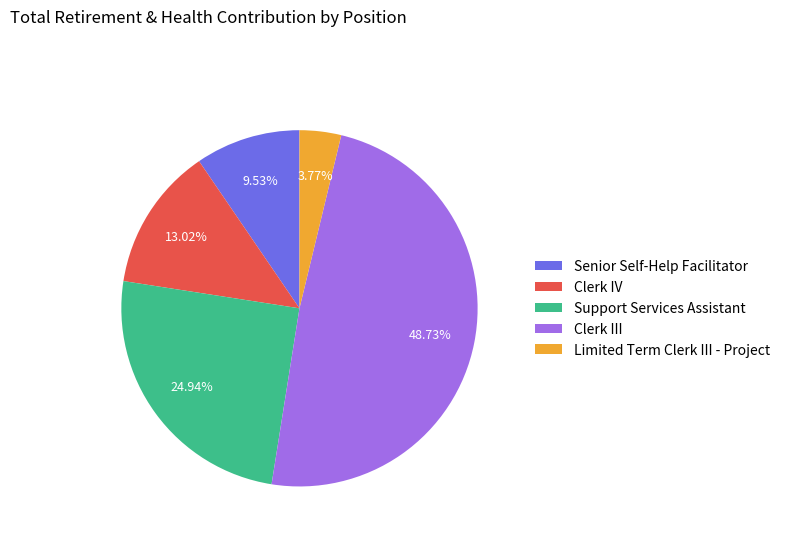

To the nearest percent, what portion does Limited Term Clerk III - Project represent?

4%